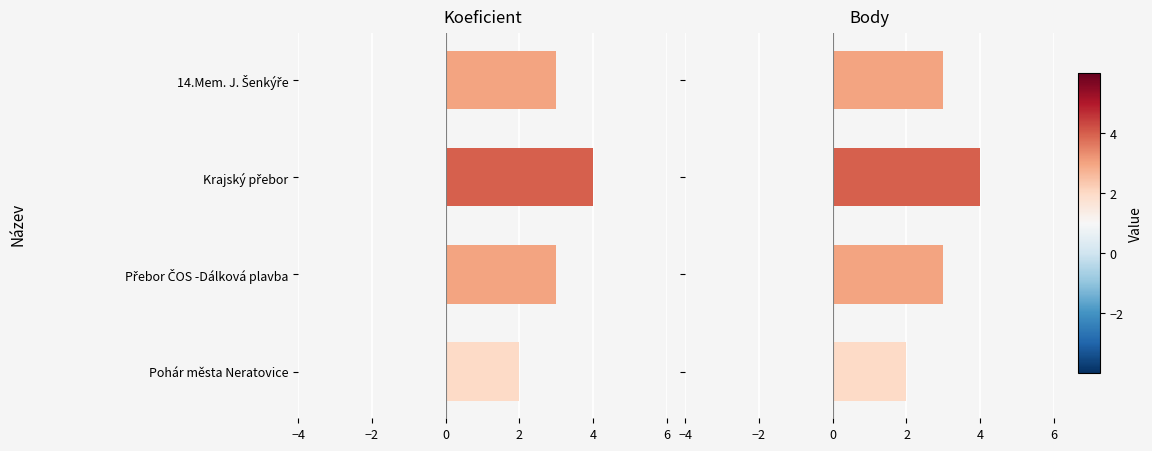

At how many categories does at least one series exceed 3?

1